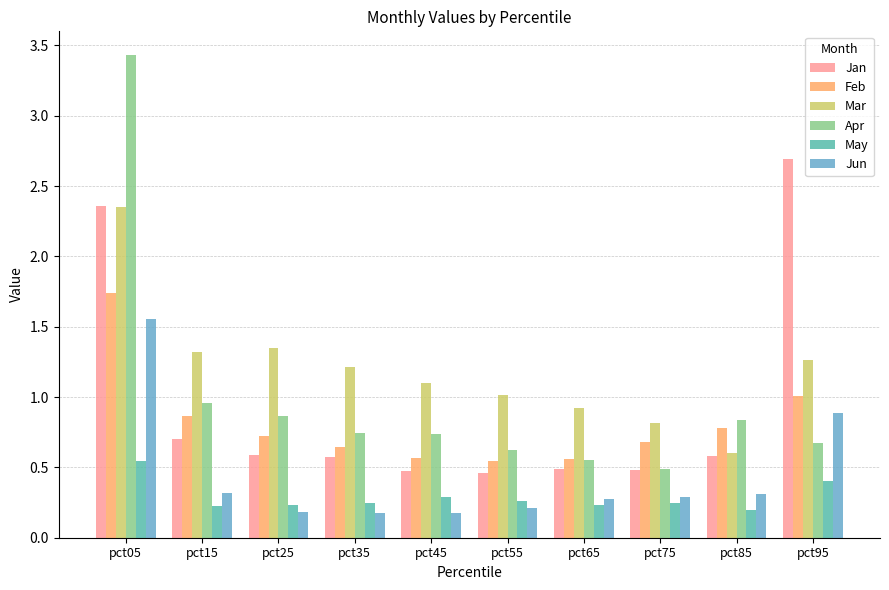

What is the value of the Feb bar at the 9th from the left?

0.8